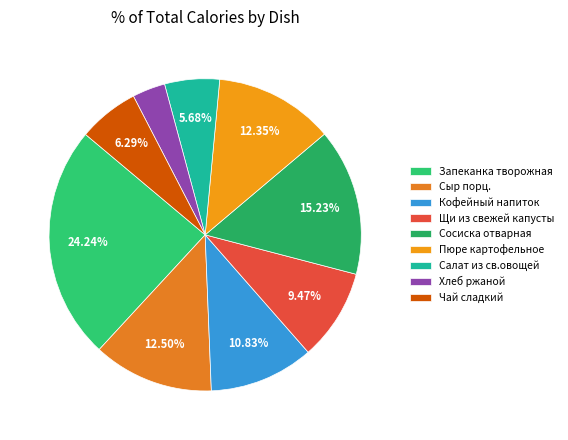

Does Кофейный напиток account for over 50% of the chart?

No